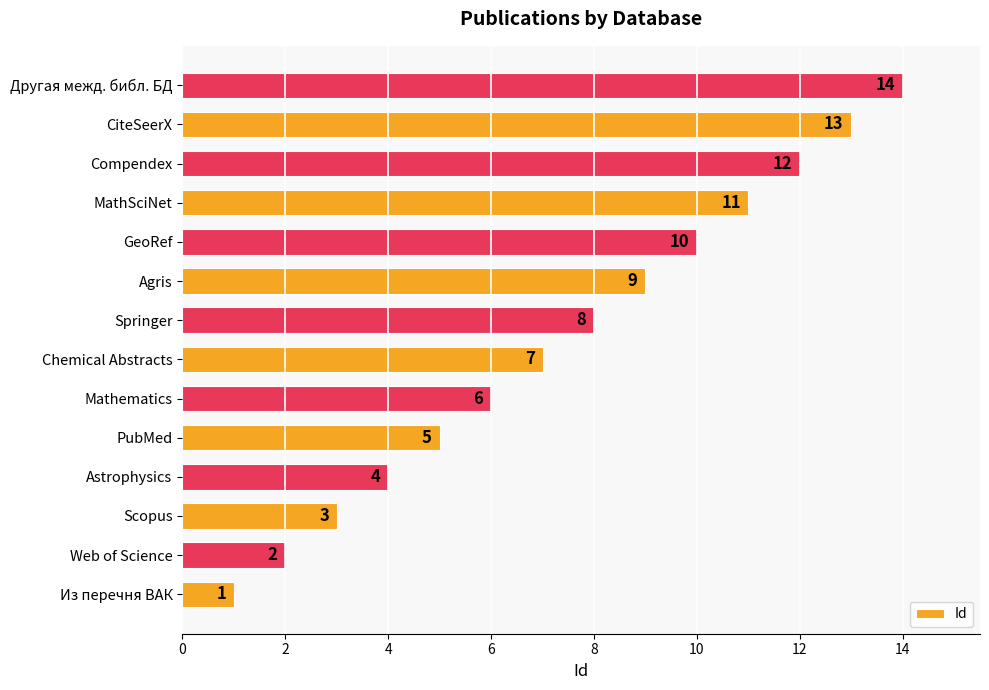

What is the sum of all values?

105